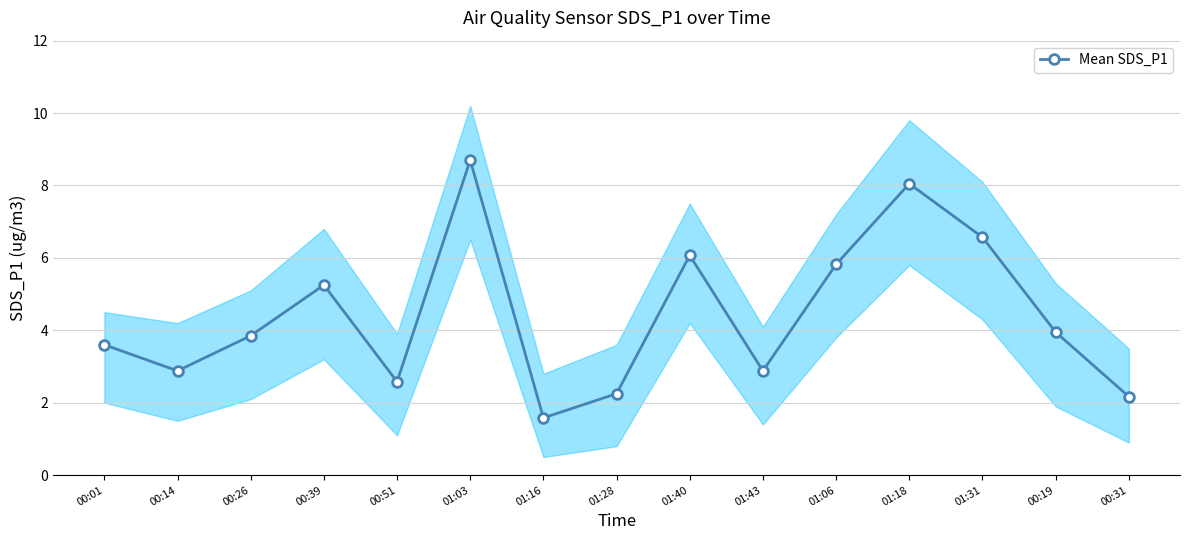

How many lines are shown in the chart?

1